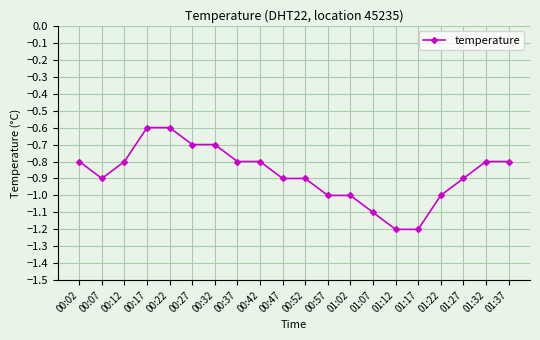

What is the greatest value displayed?

-0.6